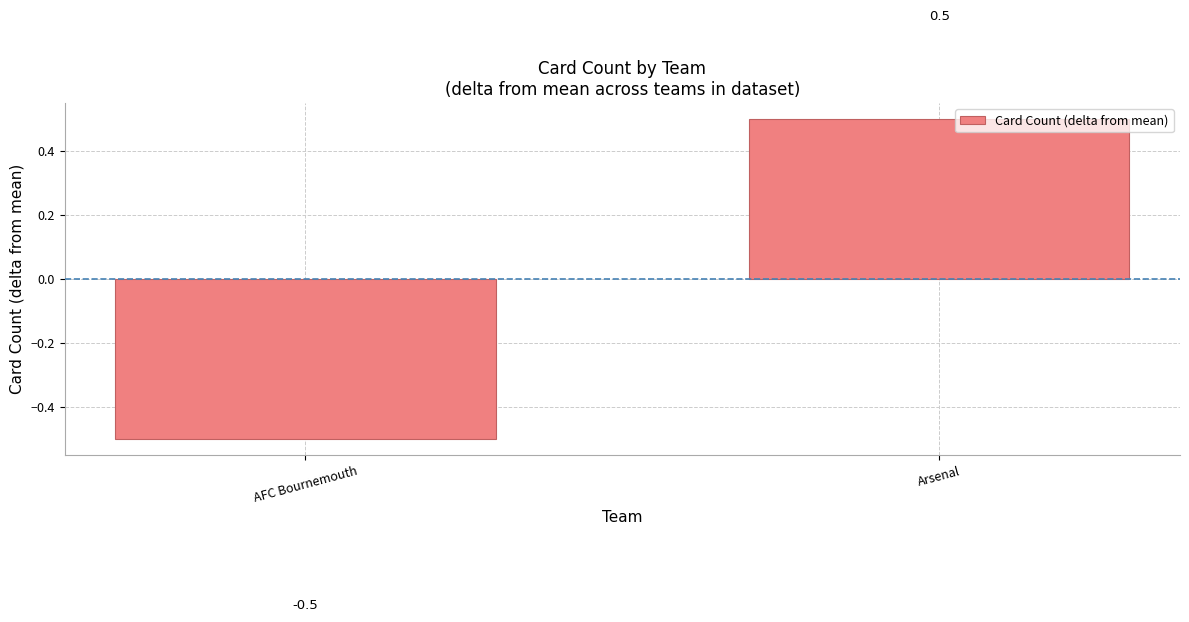

Rank the categories by value from highest to lowest.

Arsenal, AFC Bournemouth